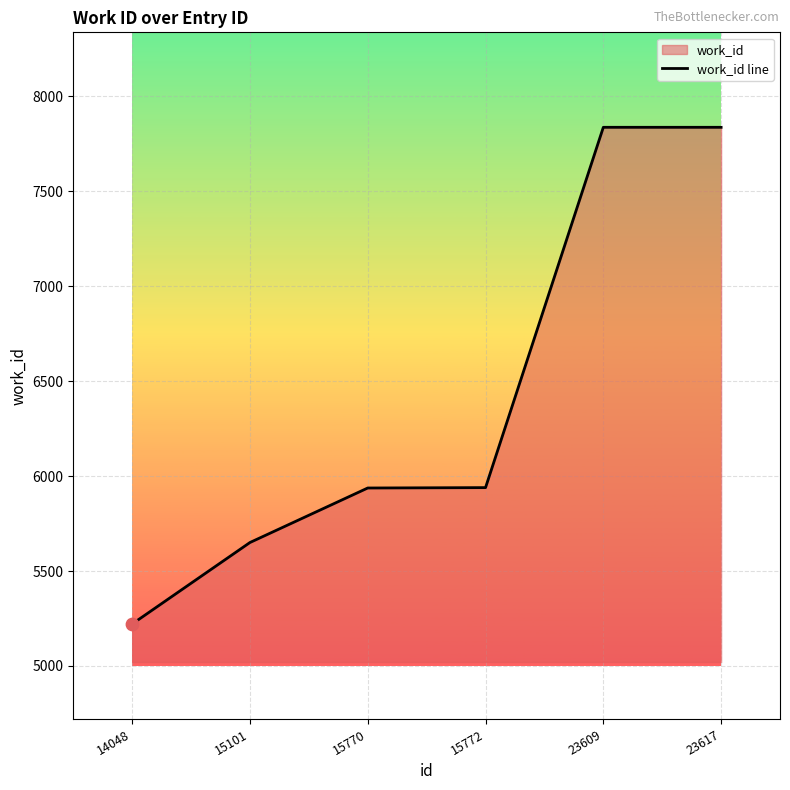

What is the change in value from 14048 to 23609?

+2615